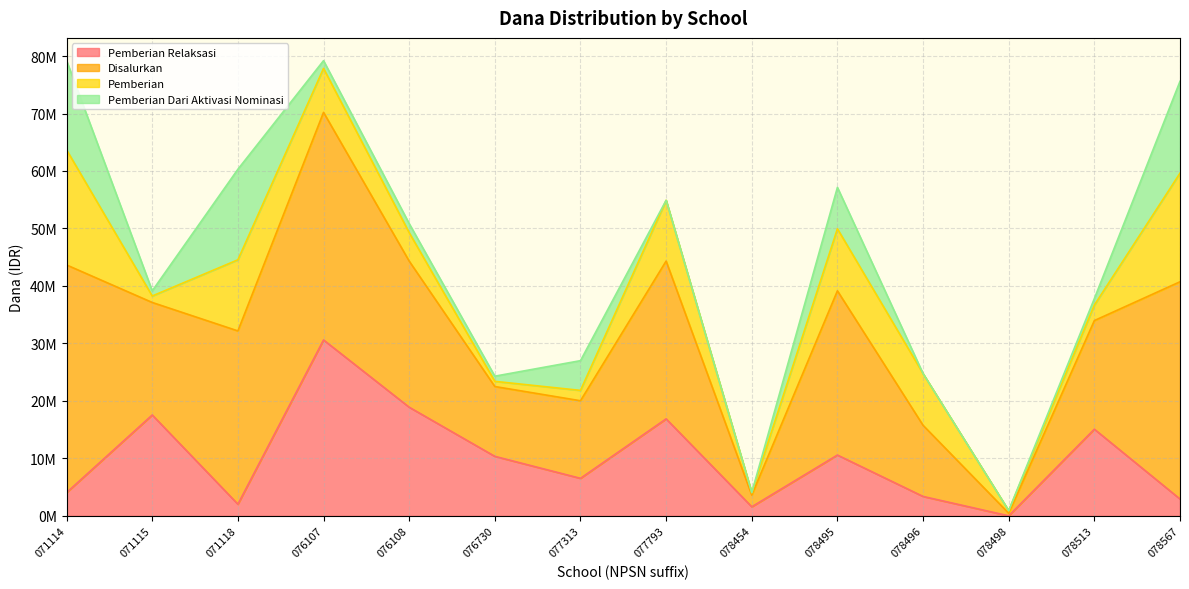

What are all the series names shown in the legend?

Pemberian Relaksasi, Disalurkan, Pemberian, Pemberian Dari Aktivasi Nominasi